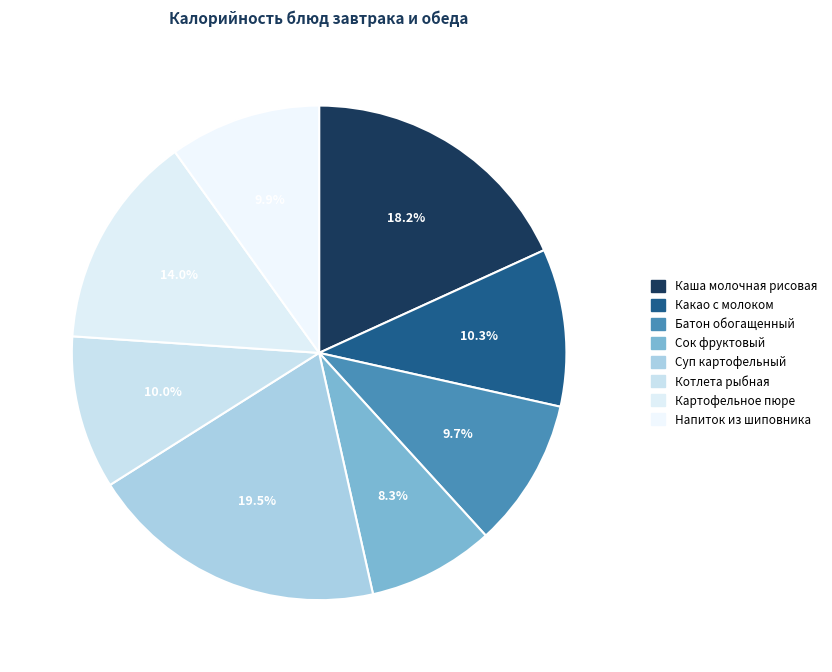

Count the number of slices in the pie.

8